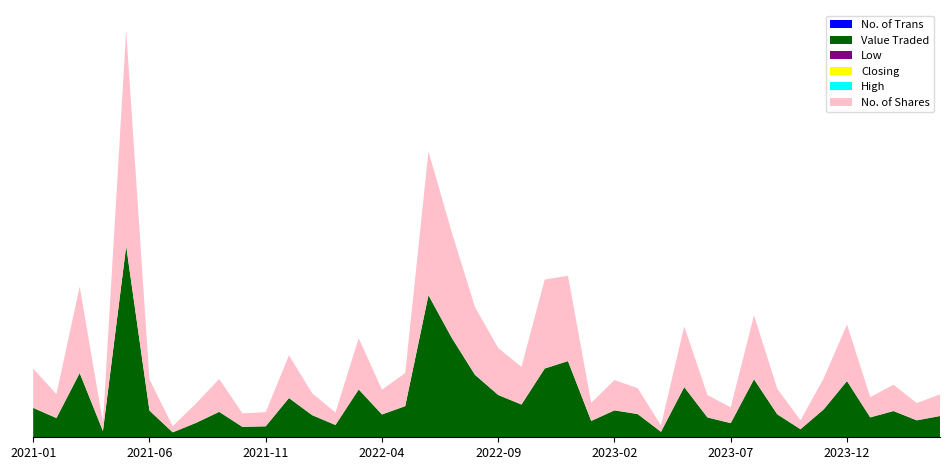

Reading right to left, transcribe all the data shown in this chart.

Value Traded: 23788	18928	29338	22190	62913	31249	8954	25730	65012	15820	22150	56177	6062	25959	30083	18238	85272	76938	36651	47377	69934	111515	159279	34835	25507	53515	13683	24678	43891	12242	11576	28449	16057	5455	29926	214197	6991	71901	21467	32896
No. of Shares: 24008	19086	29259	22502	63165	34729	9758	28519	71492	17461	24908	67811	7052	28790	33806	20039	95460	99574	41996	52442	75749	118180	161106	36893	27590	57311	13752	24322	47708	15718	14972	36707	21455	6698	34807	241909	9420	96825	26684	43798
No. of Trans: 8	23	46	49	101	39	24	28	44	29	25	70	13	26	53	50	142	148	36	30	65	62	38	40	29	88	52	48	85	31	29	55	43	26	41	55	14	96	36	52
Closing: 93	100	99	102	101	88	96	90	89	89	87	85	80	90	90	91	100	82	83	90	92	93	94	96	96	91	100	103	103	78	77	79	80	78	87	90	79	78	77	81
High: 100	100	104	102	106	92	96	93	96	93	90	93	87	92	93	98	103	87	90	92	94	100	100	97	97	100	103	105	105	79	79	80	80	85	92	91	79	78	83	81
Low: 93	99	99	94	88	88	90	89	89	88	85	75	80	90	87	85	83	73	83	90	91	92	94	93	91	89	98	94	77	77	76	75	72	78	84	75	73	72	77	69